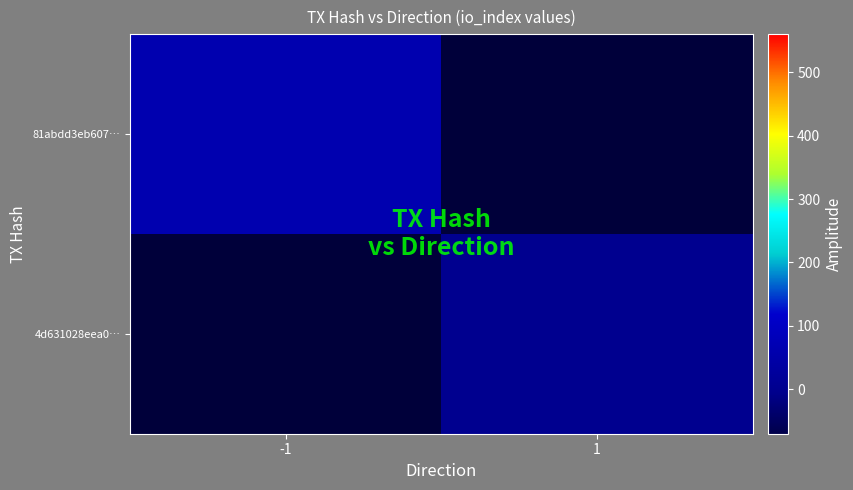

Which label corresponds to the largest value in the chart?

-1